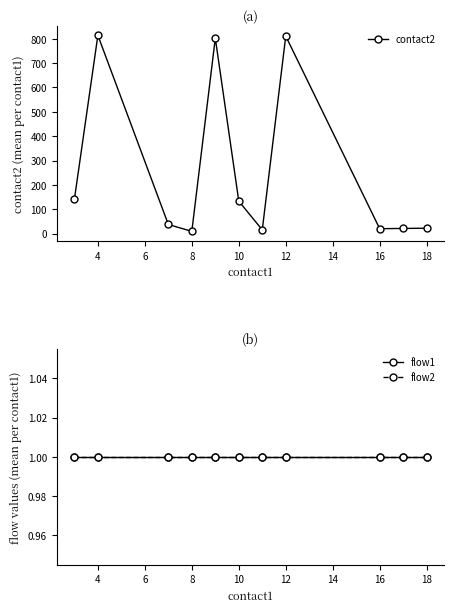

How many lines are shown in the chart?

3